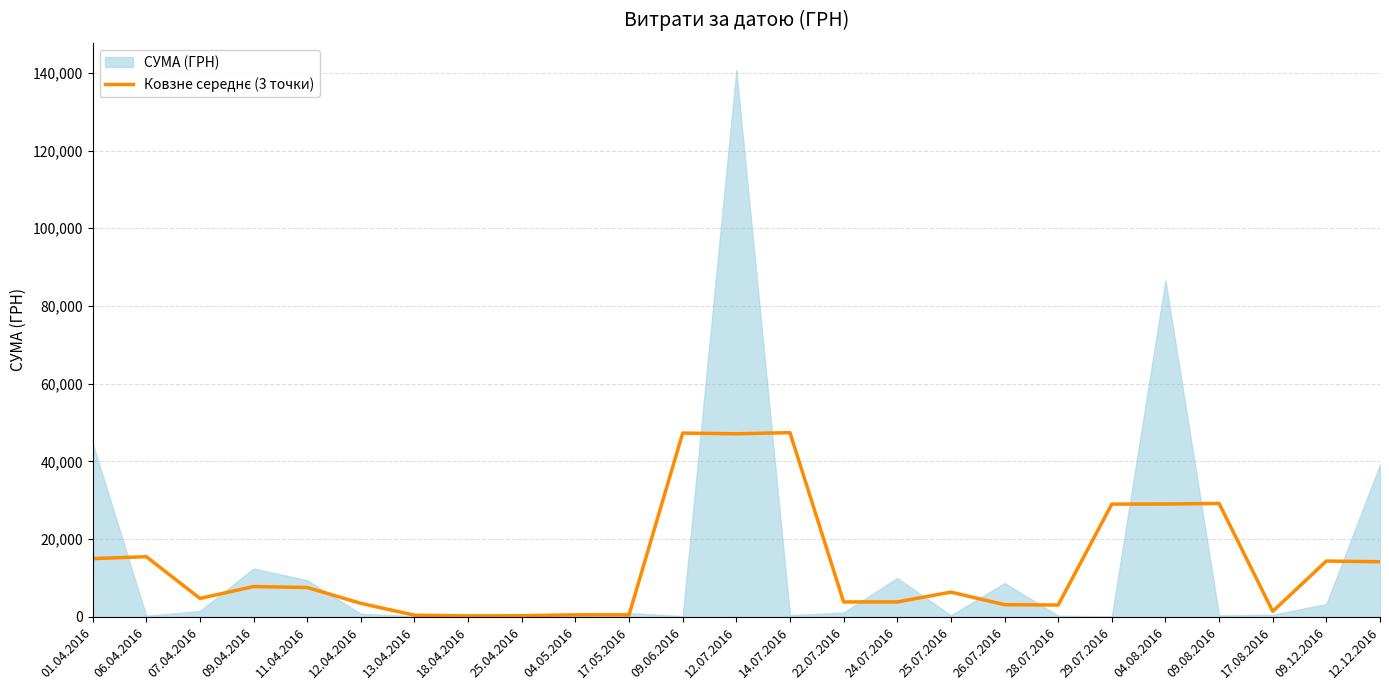

What position from the right is 12.07.2016?

13